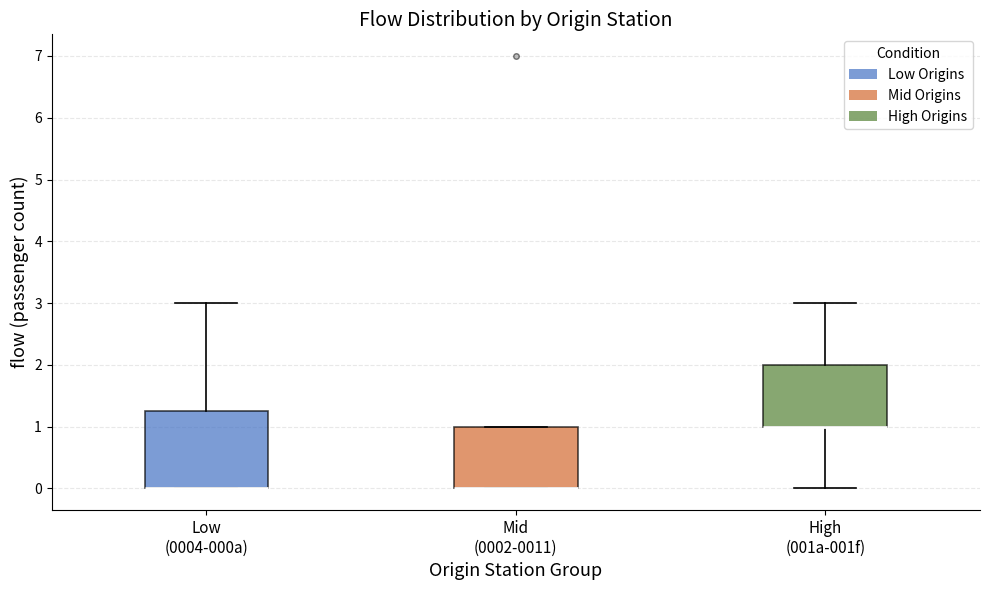

Reading left to right, read every box against the y-axis: the position of its median line, the range the box covers, and the ends of its whiskers. The values are not printed on the chart, so give them approximately, as read against the axis.

Low (0004-000a): median 0.0 (drawn on the box's lower edge), box 0.0 to 1.3, whiskers 0.0 to 3.0
Mid (0002-0011): median 0.0 (drawn on the box's lower edge), box 0.0 to 1.0, whiskers 0.0 to 1.0
High (001a-001f): median 1.0 (drawn on the box's lower edge), box 1.0 to 2.0, whiskers 0.0 to 3.0